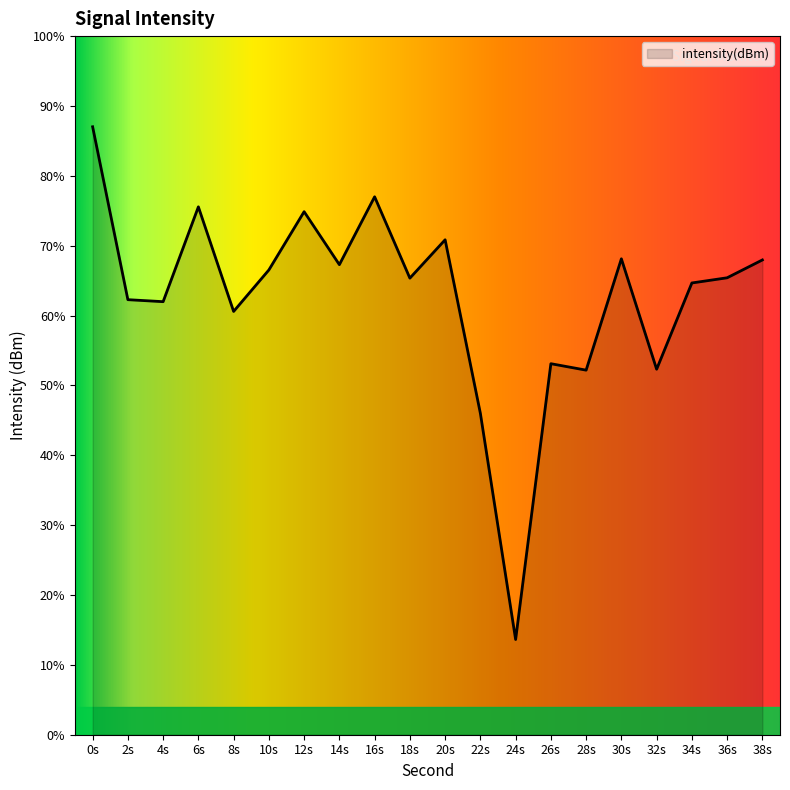

True or false: the data shows -36.4 at 0s.

False